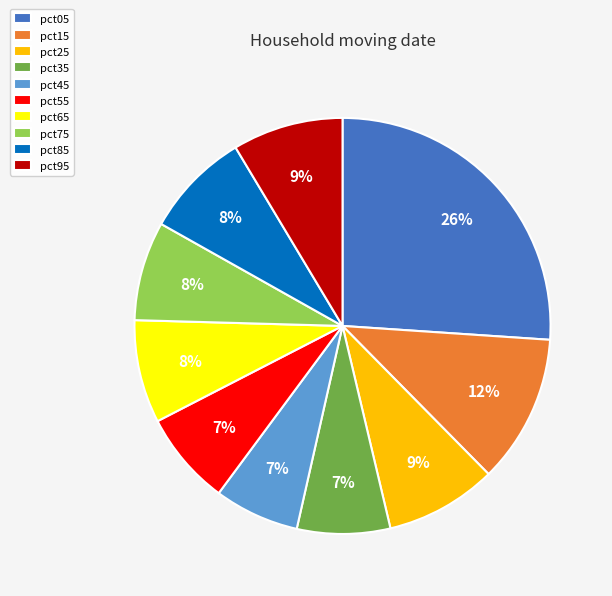

Count the number of slices in the pie.

10